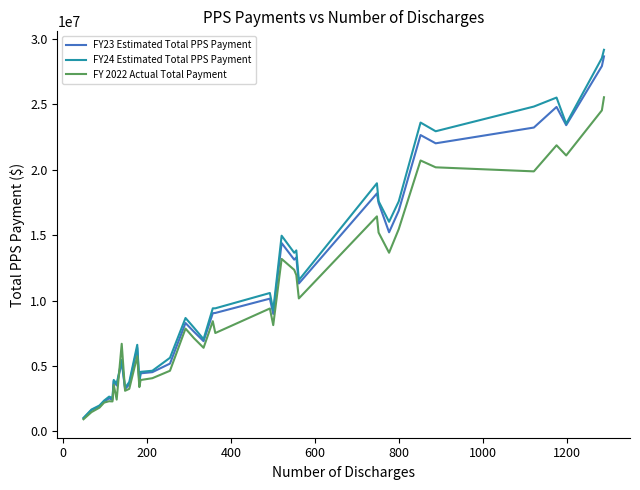

What is the value of the FY 2022 Actual Total Payment point at the 29th from the left?

15193232